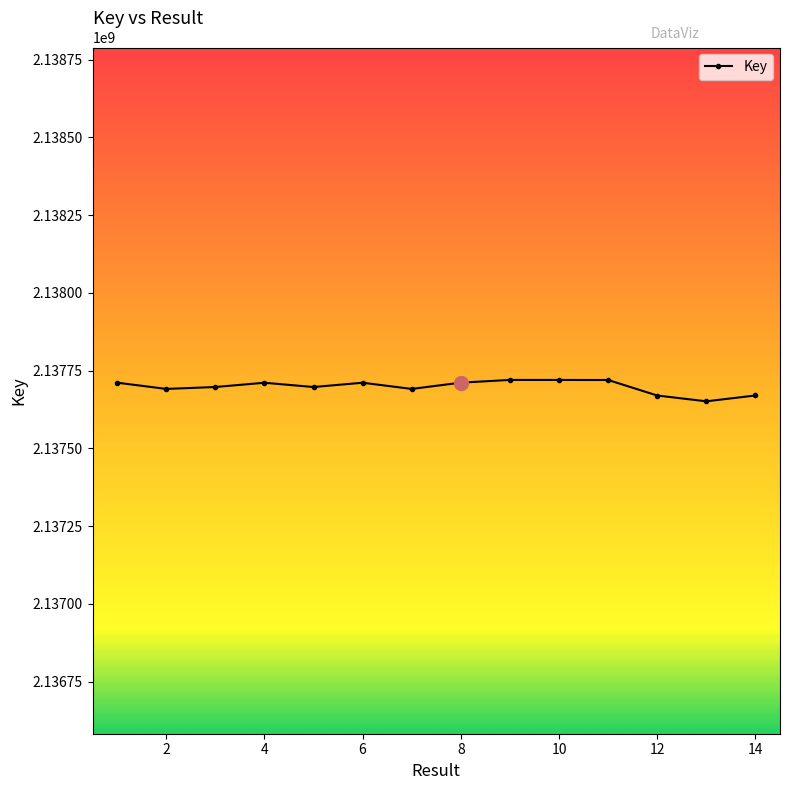

What is the value of the 11th point from the left?

2137719958